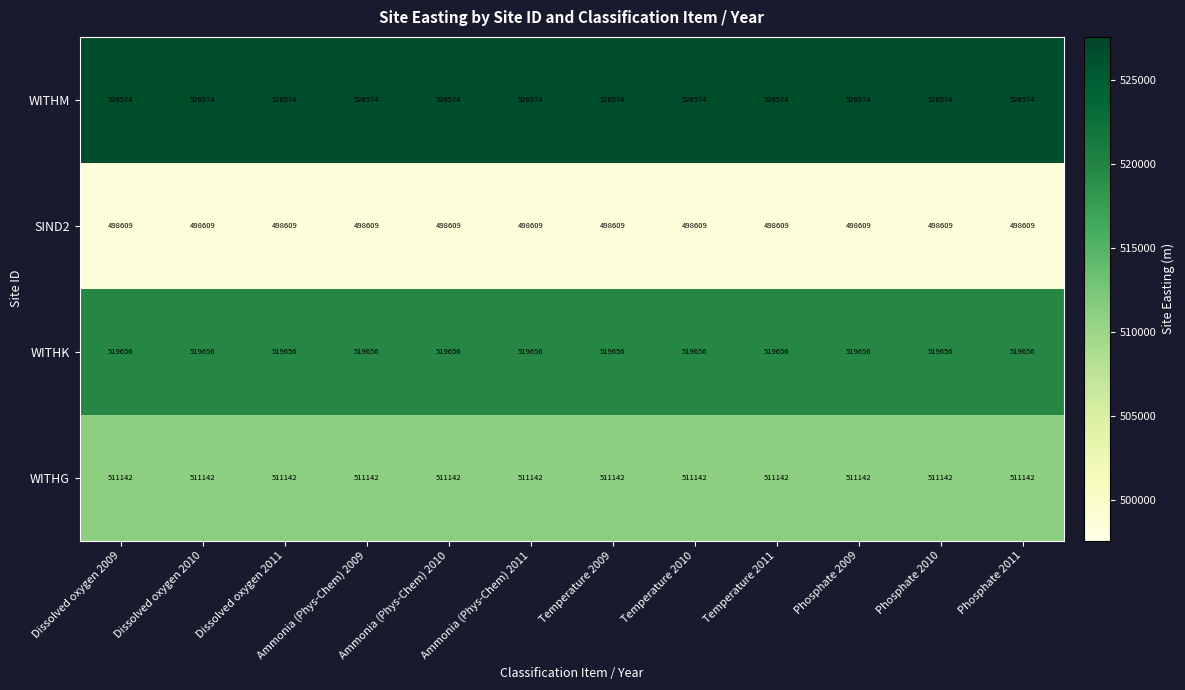

What is the approximate value of WITHM at Phosphate 2010?

526574